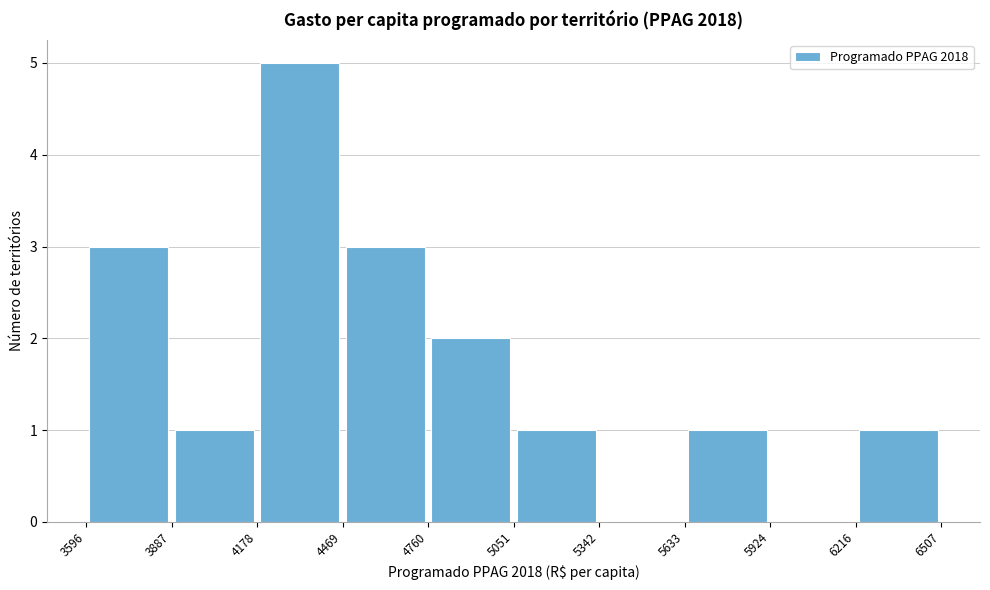

What is the height of the bar covering 4469 to 4760 on the x-axis? The values are not printed on the chart, so give them approximately, as read against the axis.

3